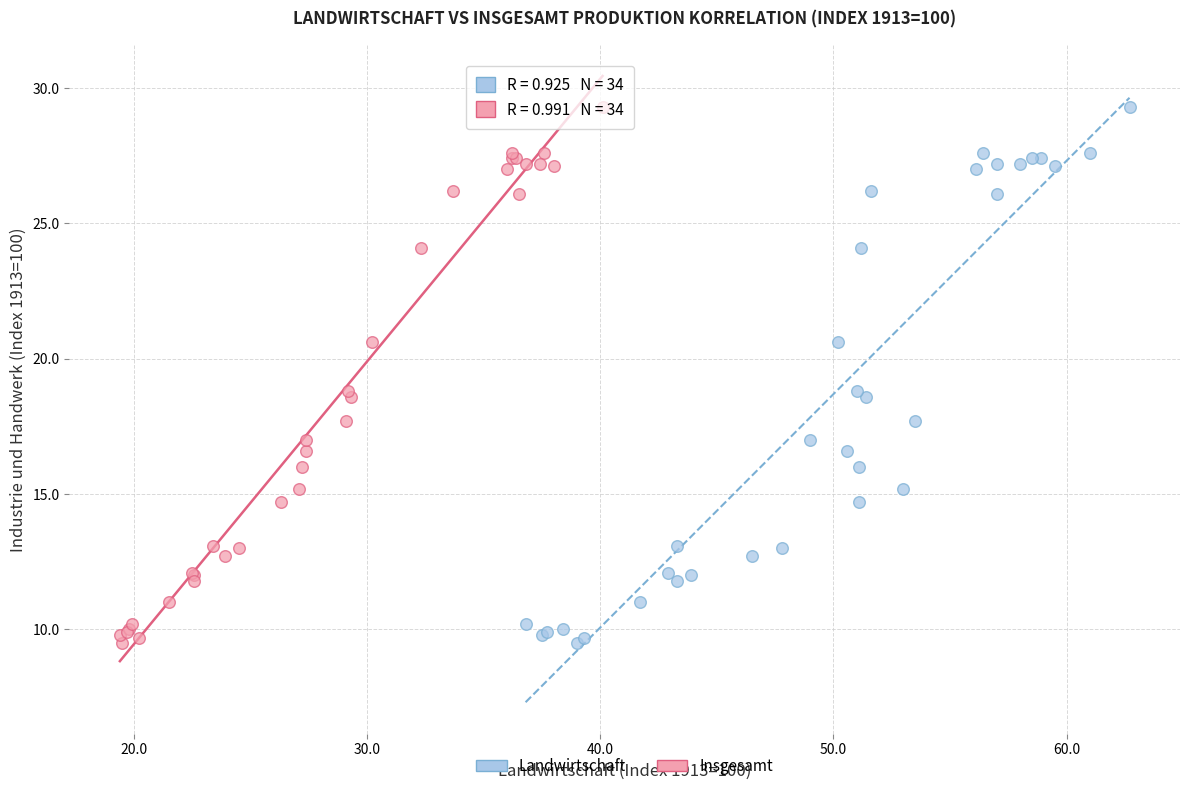

What are all the series names shown in the legend?

Landwirtschaft, Insgesamt